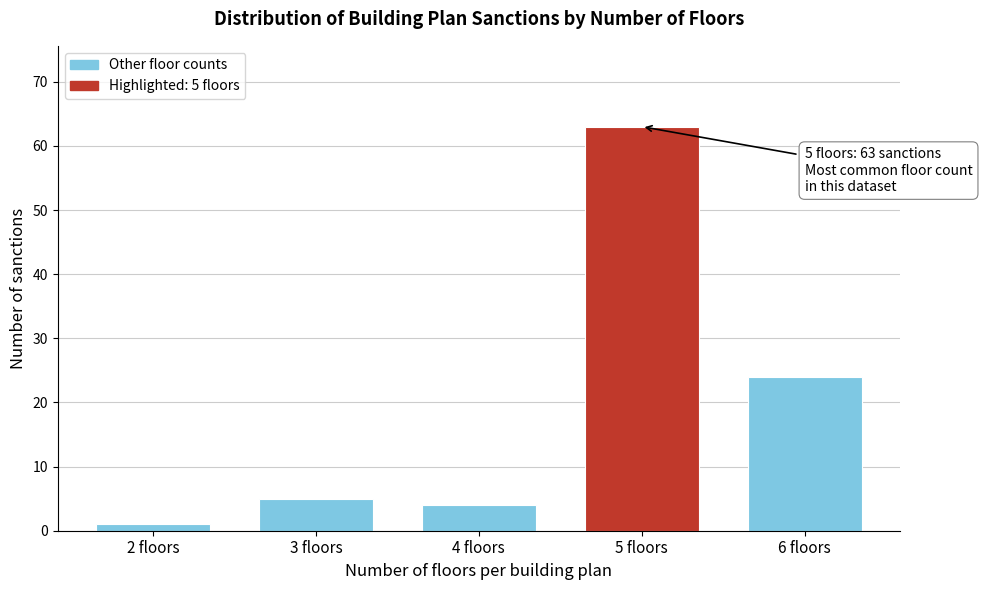

Reading left to right, what are all the values shown in this chart?

1	5	4	63	24